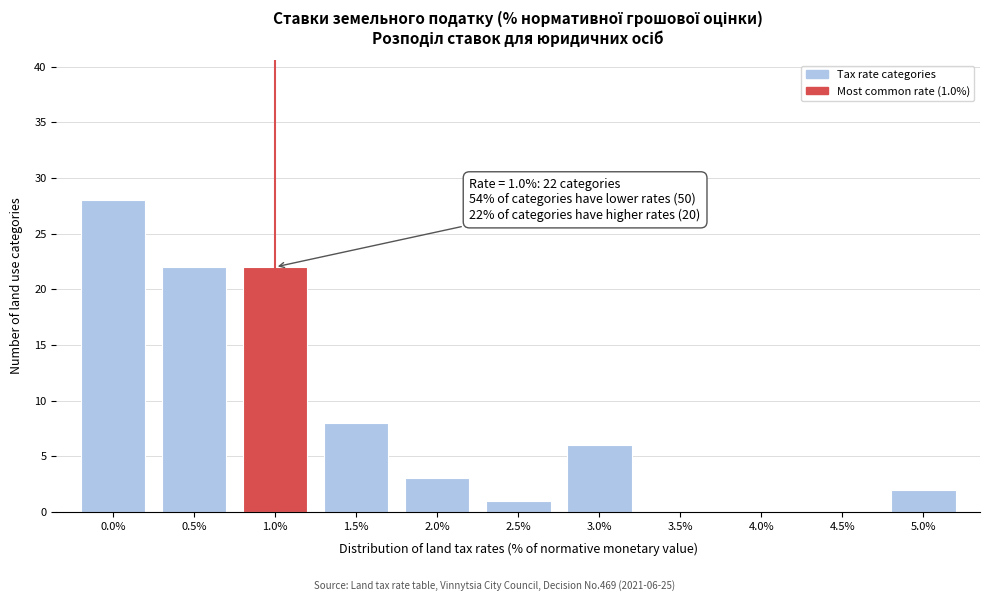

Reading right to left, what are all the values shown in this chart?

5.0%=2	4.5%=0	4.0%=0	3.5%=0	3.0%=6	2.5%=1	2.0%=3	1.5%=8	1.0%=22	0.5%=22	0.0%=28